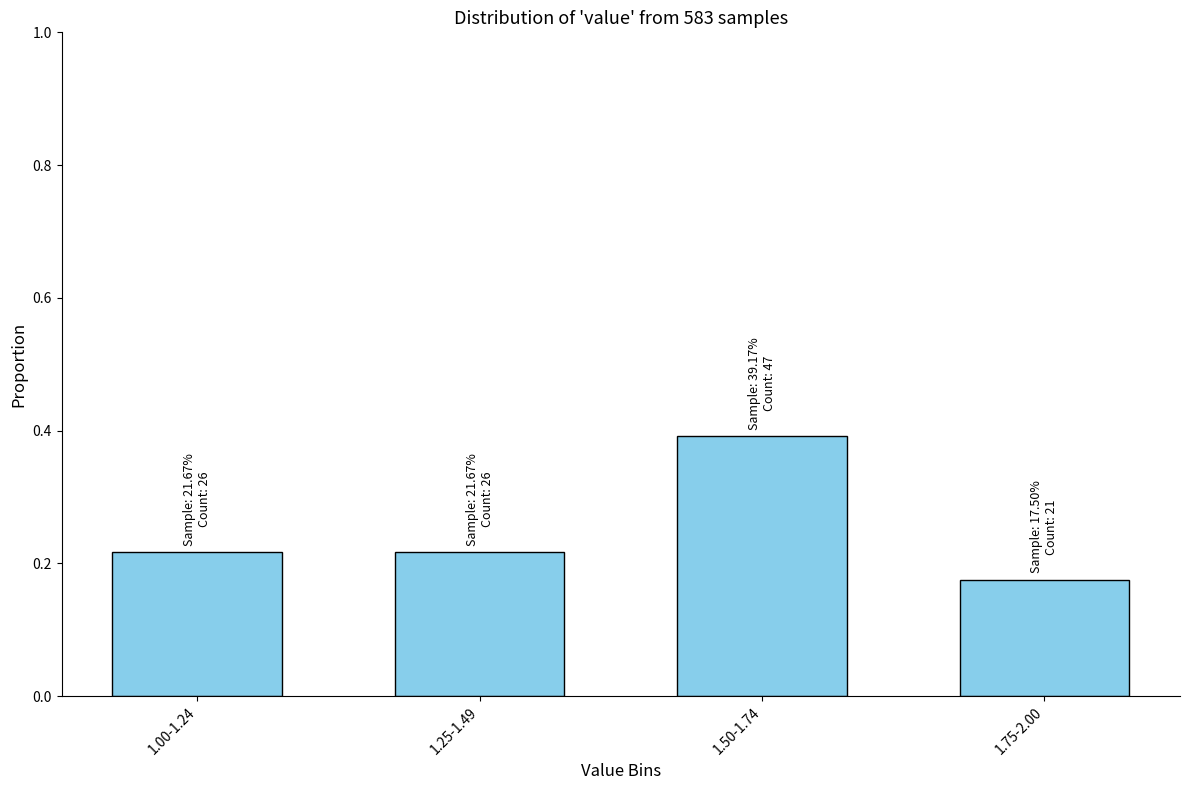

What is the sum of all values?

1.0